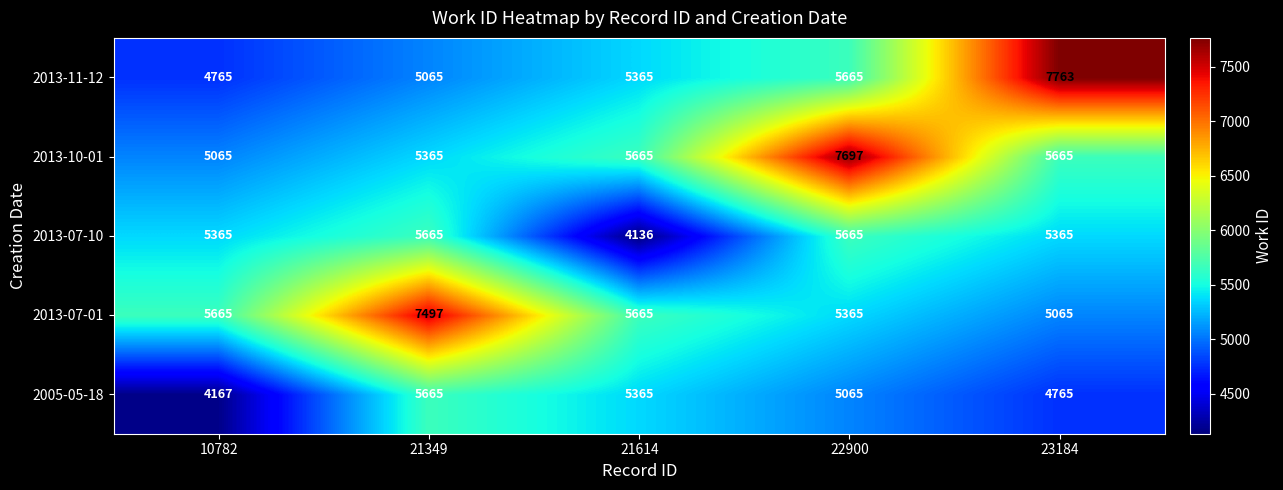

Reading left to right, what are all the values shown in this chart?

2013-11-12: 4765	5065	5365	5665	7763
2013-10-01: 5065	5365	5665	7697	5665
2013-07-10: 5365	5665	4136	5665	5365
2013-07-01: 5665	7497	5665	5365	5065
2005-05-18: 4167	5665	5365	5065	4765